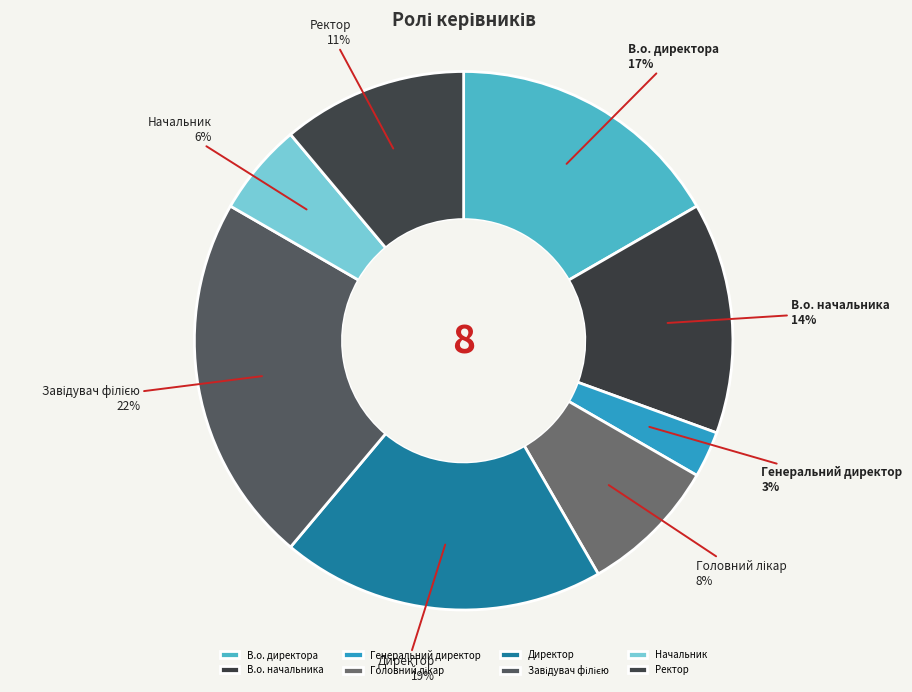

To the nearest percent, what is the combined percentage of В.о. начальника and Ректор?

25%